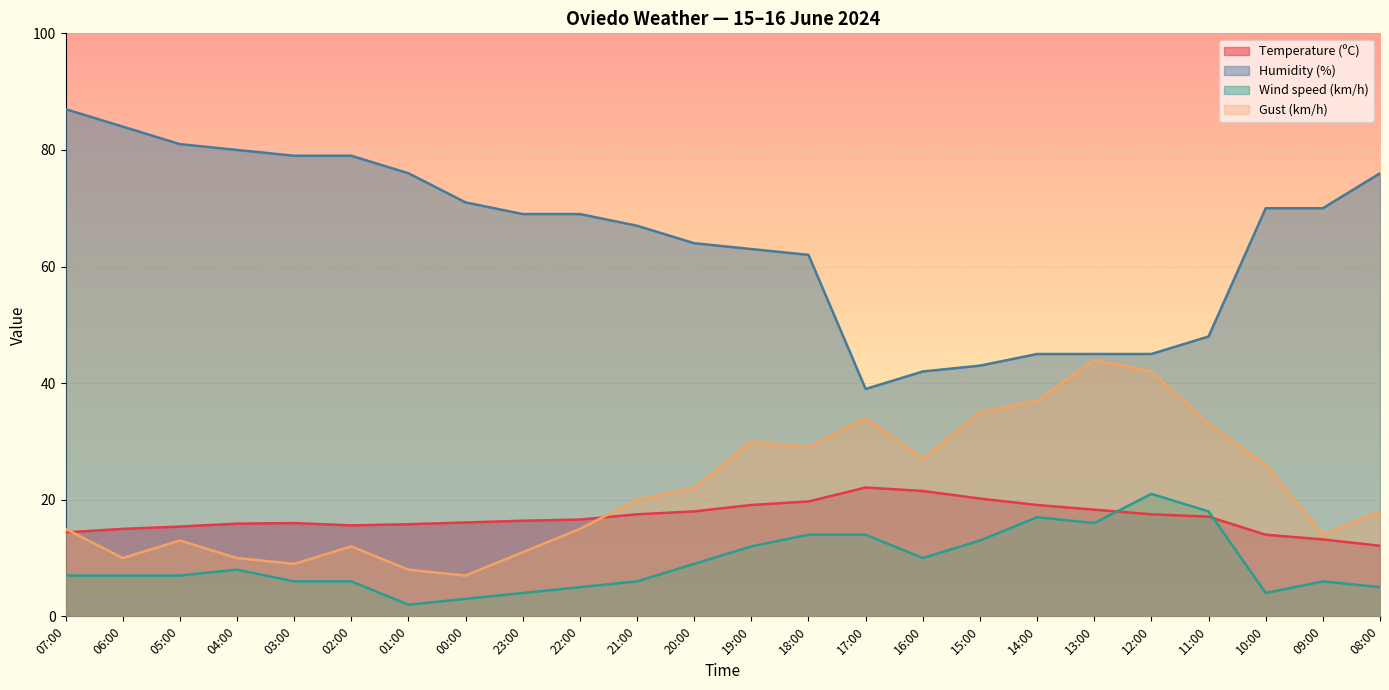

What is the highest value of the Gust (km/h) series?

44.0